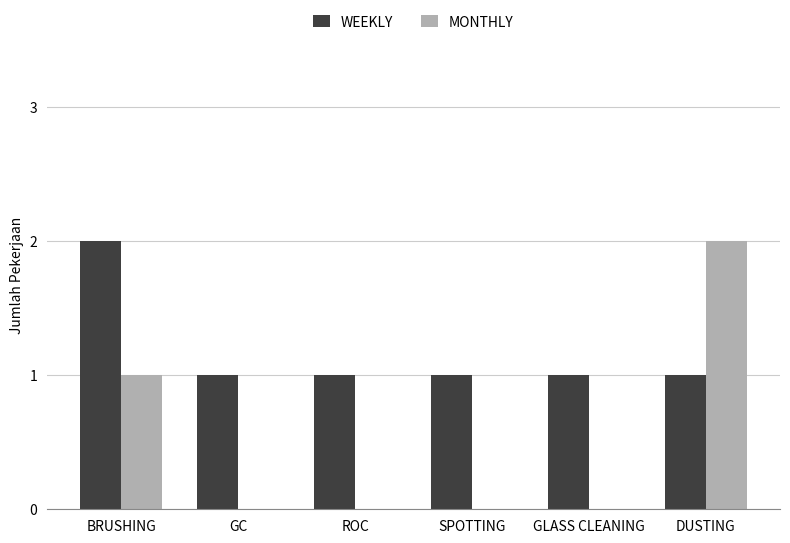

What is the approximate value of WEEKLY at GLASS CLEANING?

1